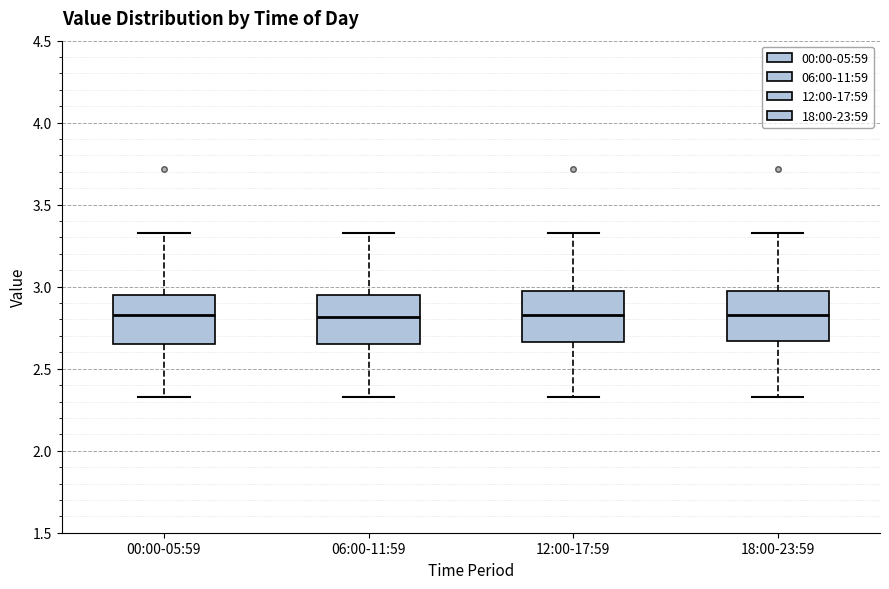

Reading left to right, read every box against the y-axis: the position of its median line, the range the box covers, and the ends of its whiskers. The values are not printed on the chart, so give them approximately, as read against the axis.

00:00-05:59: median 2.85, box 2.65 to 2.95, whiskers 2.35 to 3.35
06:00-11:59: median 2.80, box 2.65 to 2.95, whiskers 2.35 to 3.35
12:00-17:59: median 2.85, box 2.65 to 3.00, whiskers 2.35 to 3.35
18:00-23:59: median 2.85, box 2.65 to 3.00, whiskers 2.35 to 3.35